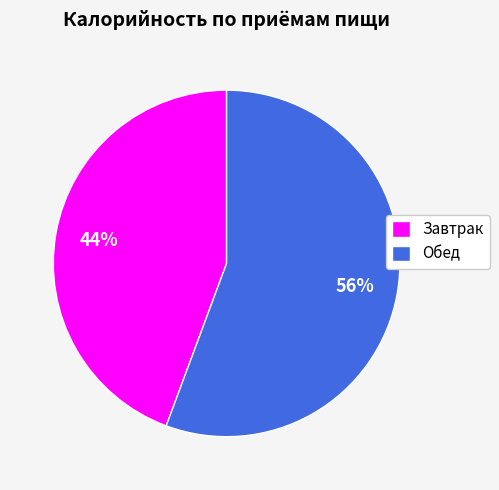

The Завтрак slice represents 35% of the pie. True or false?

False